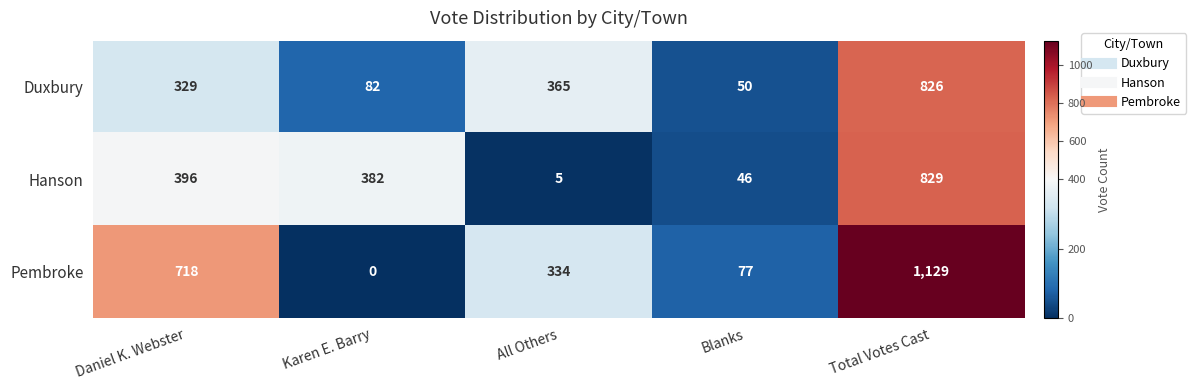

List the labels in order of Pembroke value, largest first.

Total Votes Cast, Daniel K. Webster, All Others, Blanks, Karen E. Barry